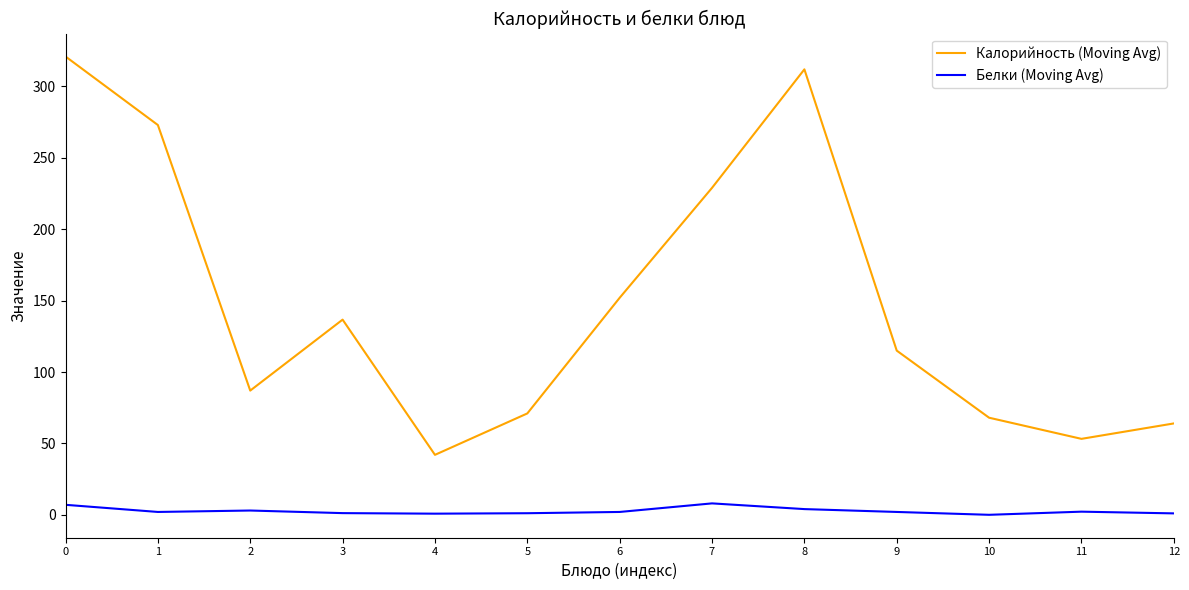

True or false: Калорийность (Moving Avg) has more than 1 interior local peaks.

True